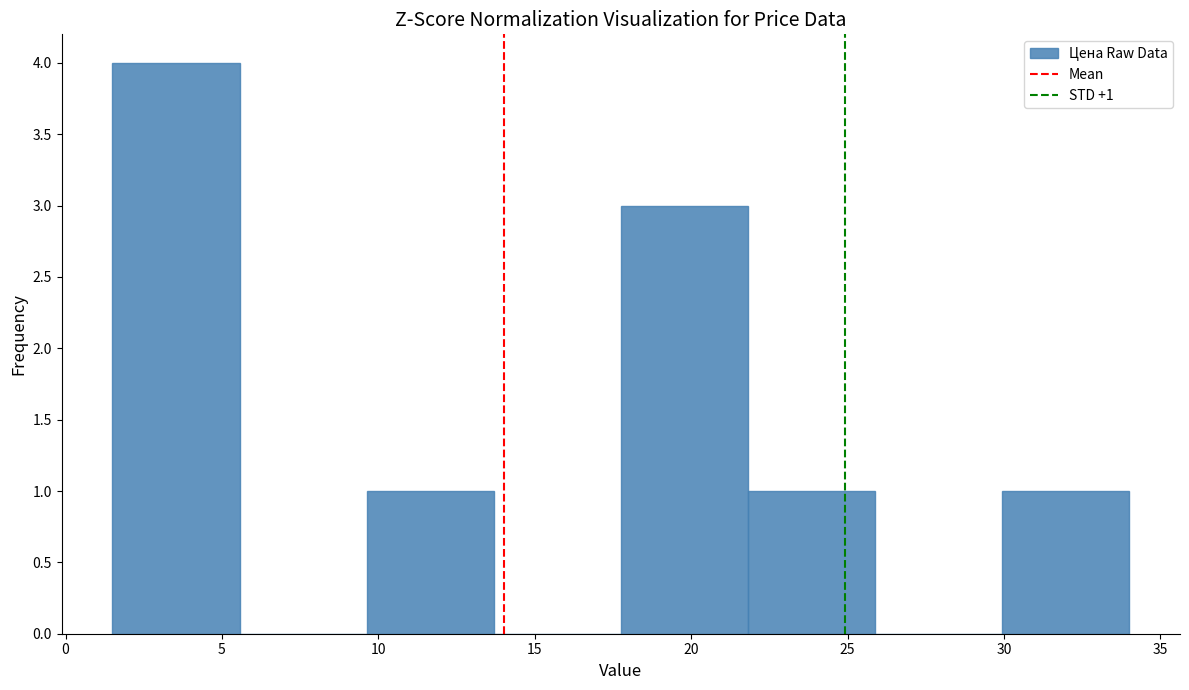

Which range on the x-axis has the tallest bar?

1.5 to 5.5